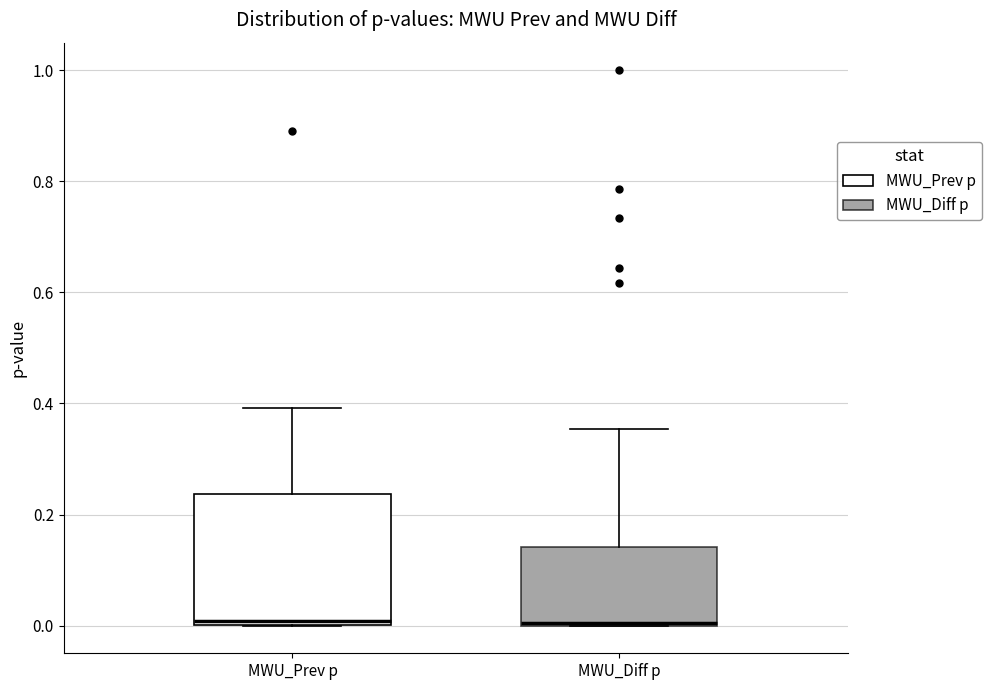

Reading left to right, read every box against the y-axis: the position of its median line, the range the box covers, and the ends of its whiskers. The values are not printed on the chart, so give them approximately, as read against the axis.

MWU_Prev p: median 0.00 (just above the box's lower edge), box 0.00 to 0.24, whiskers 0.00 to 0.40
MWU_Diff p: median 0.00, box 0.00 to 0.14, whiskers 0.00 to 0.36